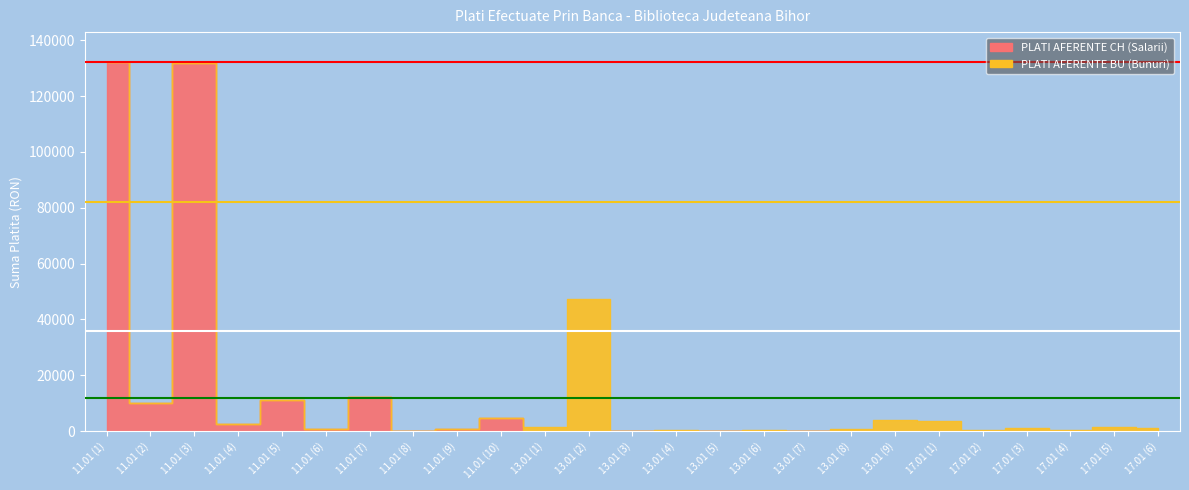

The PLATI AFERENTE BU (Bunuri) series shows 597 at 13.01 (8). True or false?

True